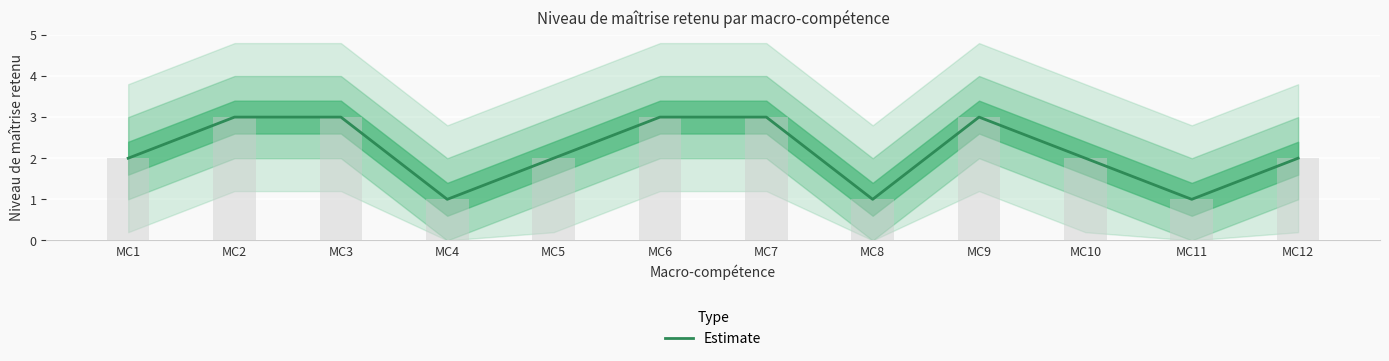

Are the bars horizontal?

No